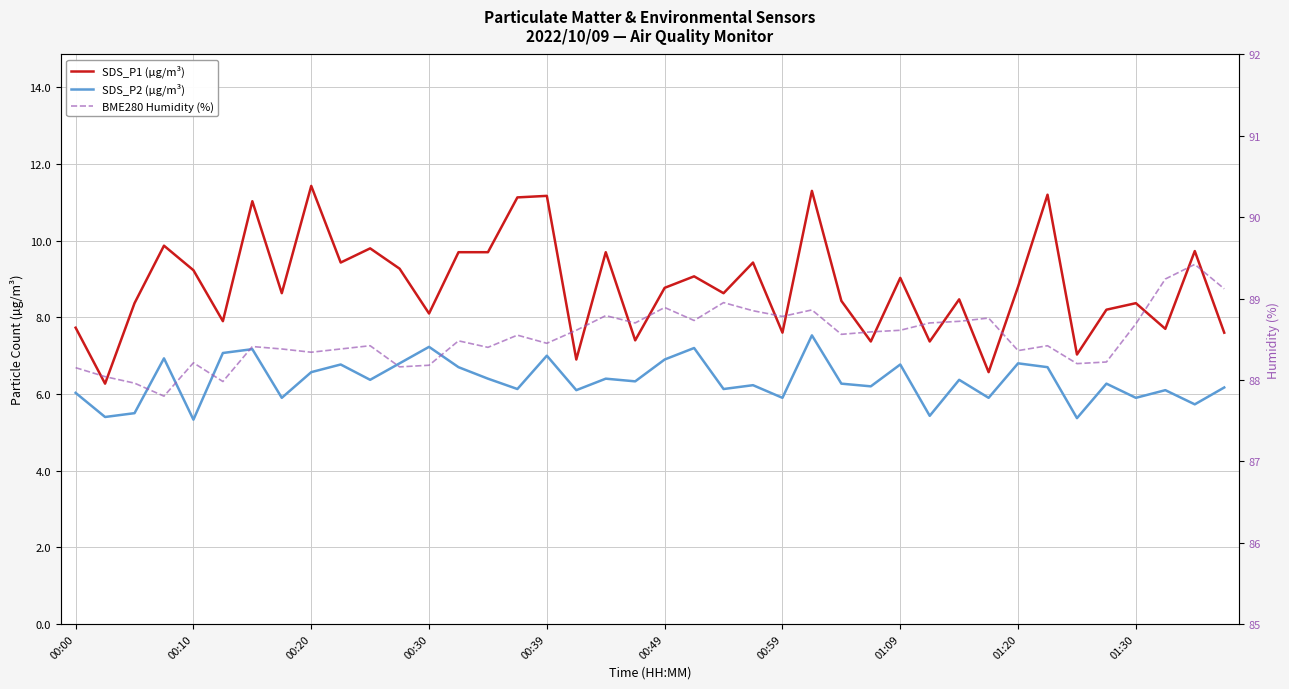

What is the difference between the highest and lowest values at 15?

82.4